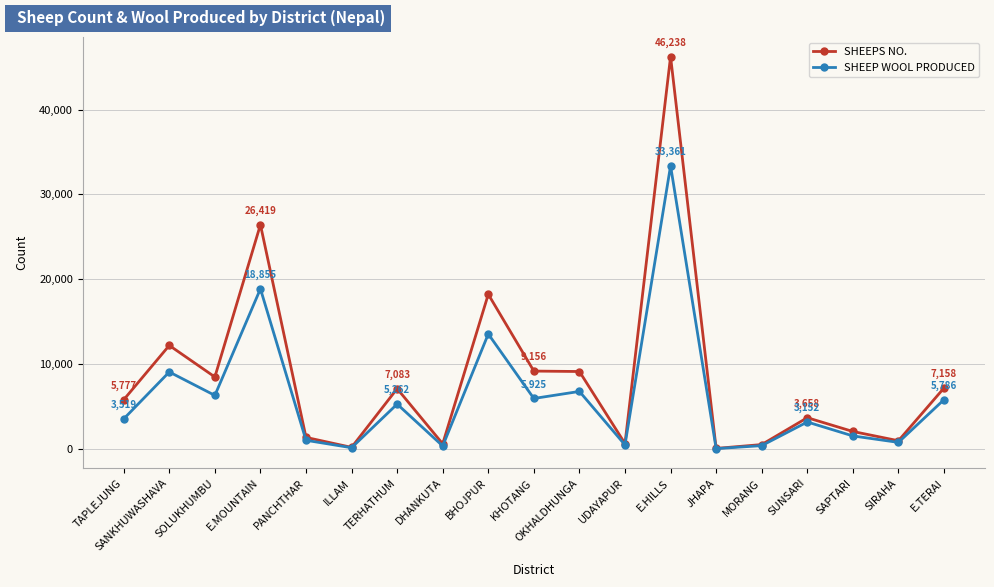

Where is the first local minimum for SHEEPS NO.?

SOLUKHUMBU